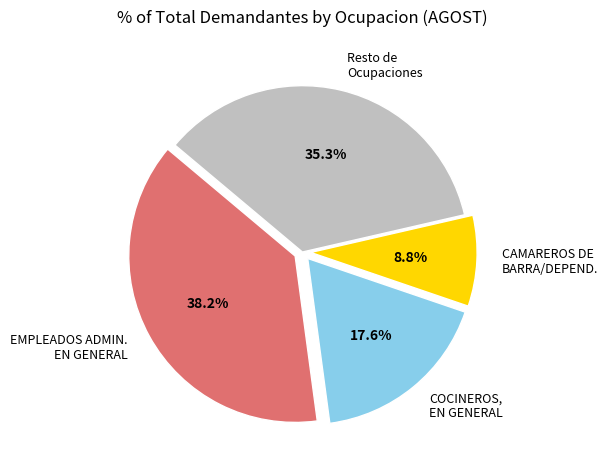

Is there any slice that represents more than half of the pie?

No